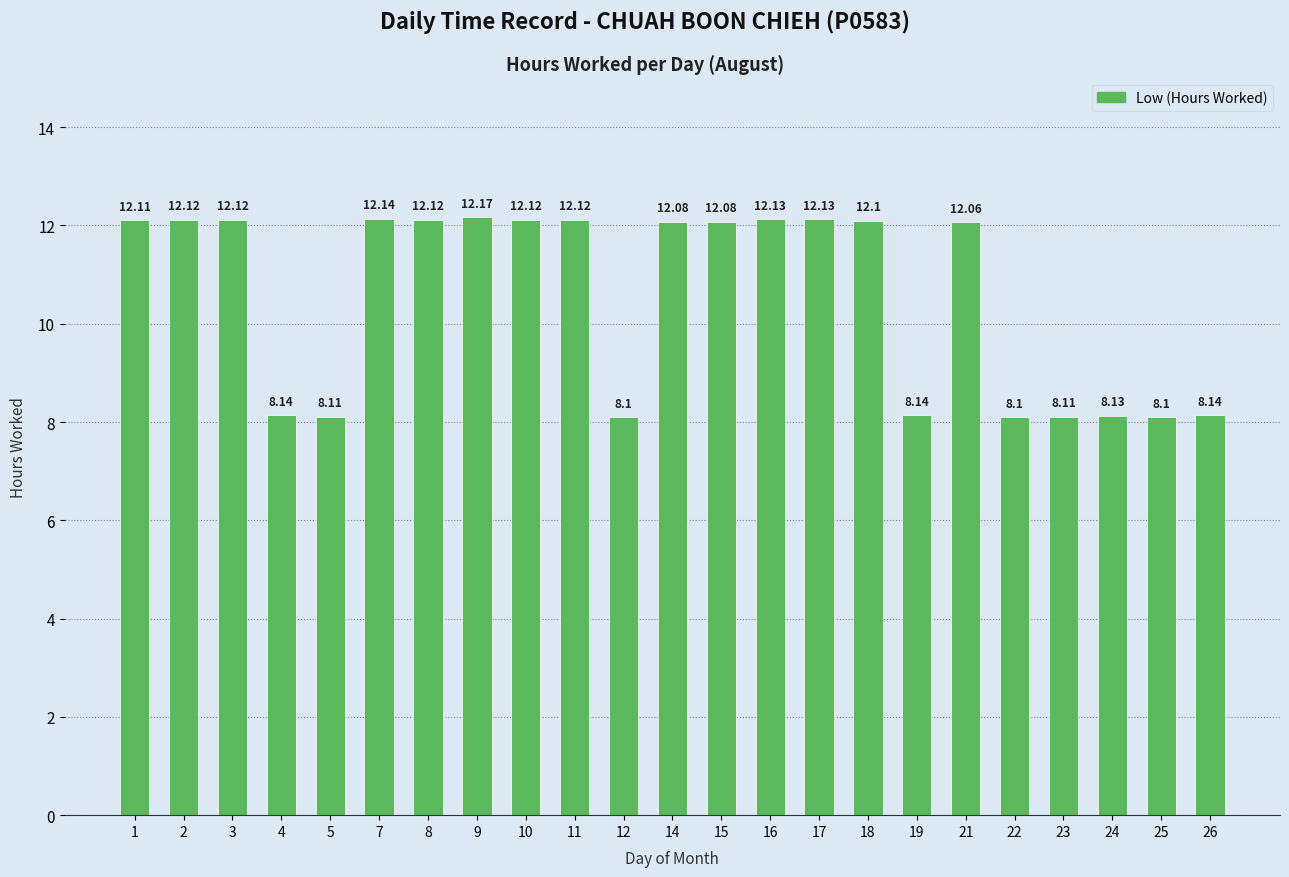

Is it true that the value at 2 is 17.1?

False